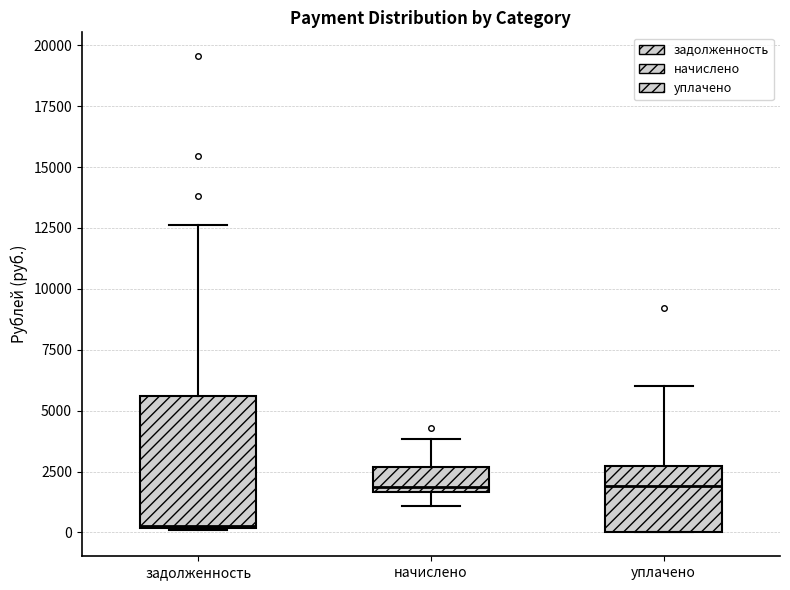

Where is the upper edge of the box for задолженность on the y-axis? The values are not printed on the chart, so give them approximately, as read against the axis.

5500